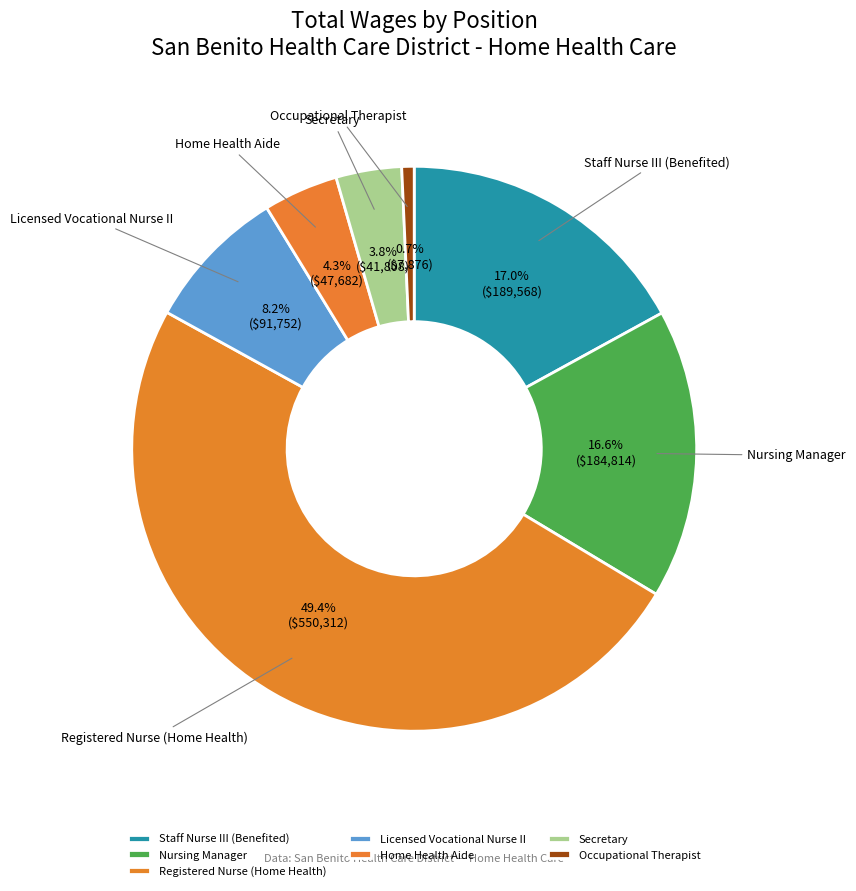

How many segments does this pie chart have?

7